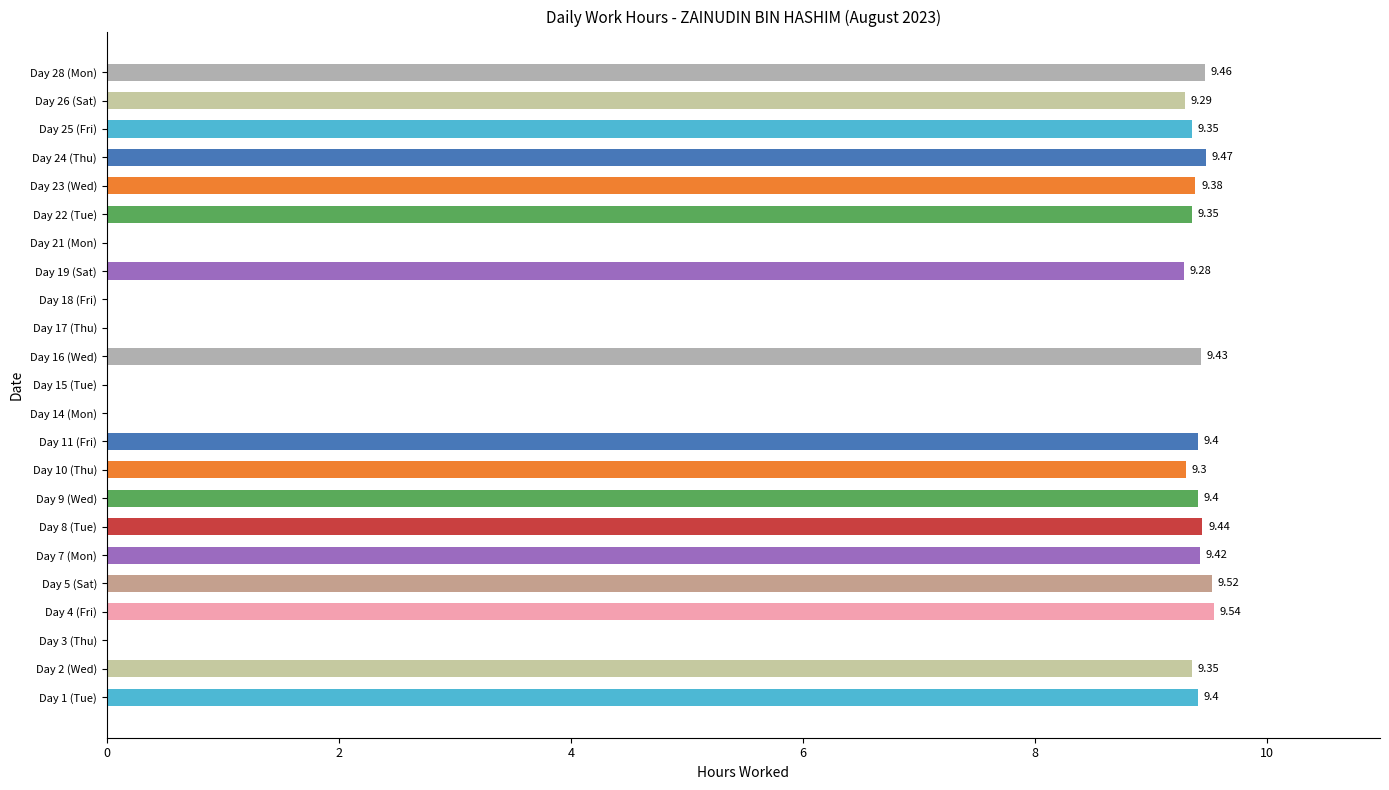

What is the sum of the values at Day 2 (Wed) and Day 26 (Sat)?

18.6